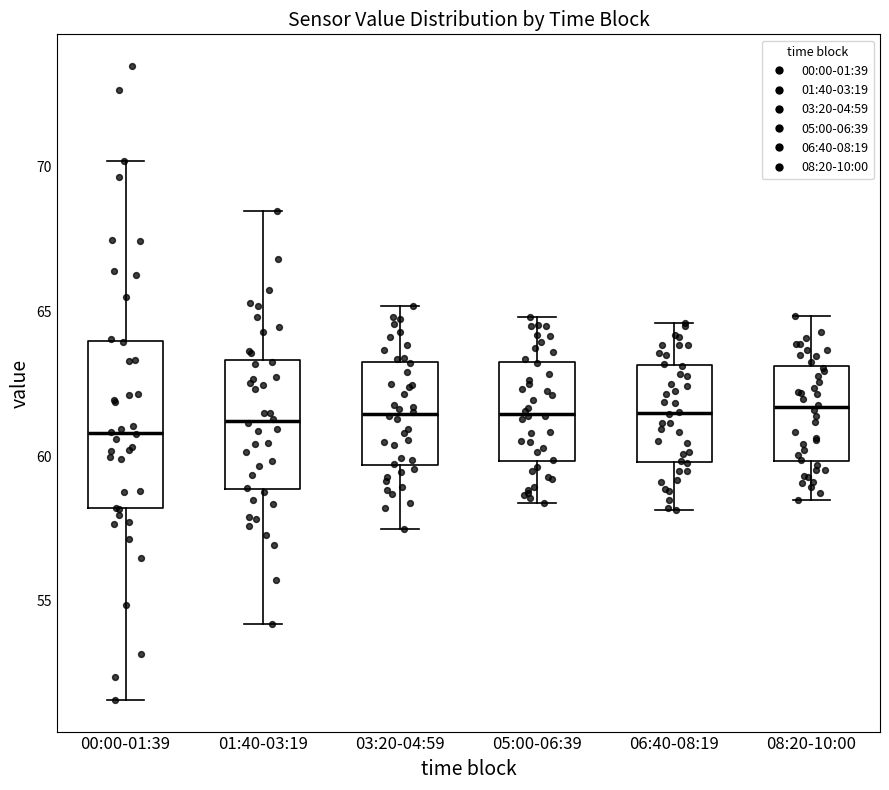

Where does the upper whisker of the box for 03:20-04:59 end on the y-axis? The values are not printed on the chart, so give them approximately, as read against the axis.

65.0